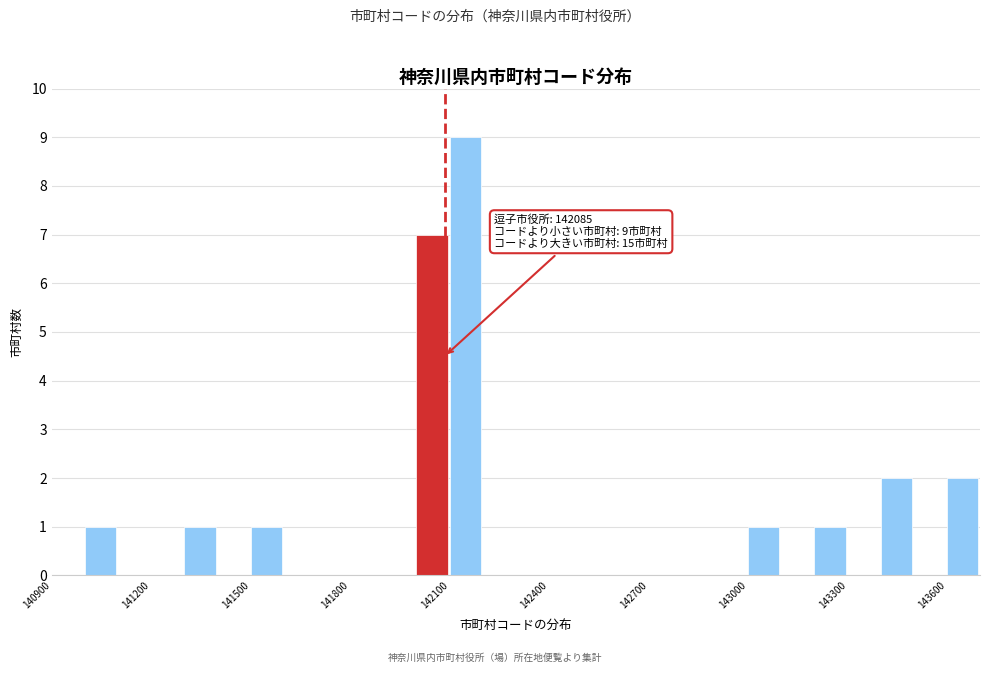

Read against the x-axis, roughly where is the centre of the tallest bar?

142150